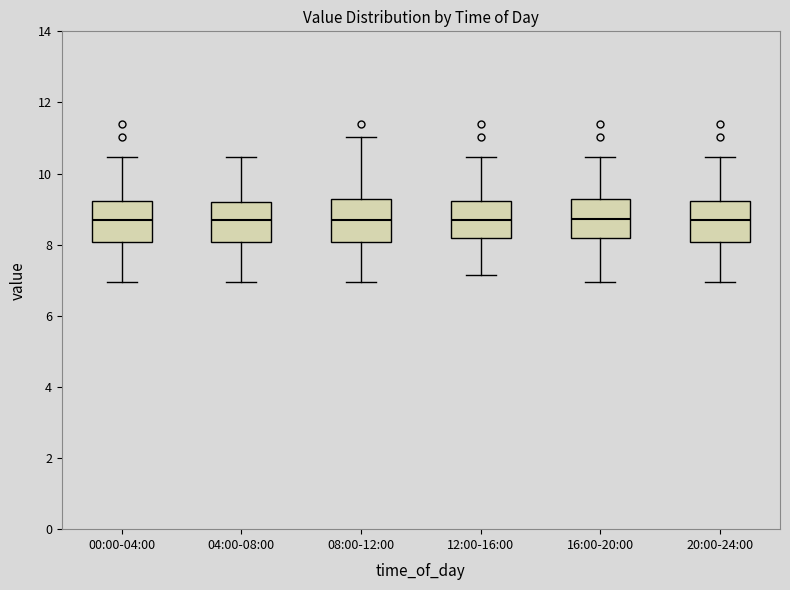

Reading left to right, transcribe this box plot: for each box, give where its median line is, the range the box spans, and where its two whiskers end, as read against the y-axis. The values are not printed on the chart, so give them approximately, as read against the axis.

00:00-04:00: median 8.6, box 8.0 to 9.2, whiskers 7.0 to 10.4
04:00-08:00: median 8.6, box 8.0 to 9.2, whiskers 7.0 to 10.4
08:00-12:00: median 8.6, box 8.0 to 9.2, whiskers 7.0 to 11.0
12:00-16:00: median 8.6, box 8.2 to 9.2, whiskers 7.2 to 10.4
16:00-20:00: median 8.8, box 8.2 to 9.2, whiskers 7.0 to 10.4
20:00-24:00: median 8.6, box 8.0 to 9.2, whiskers 7.0 to 10.4